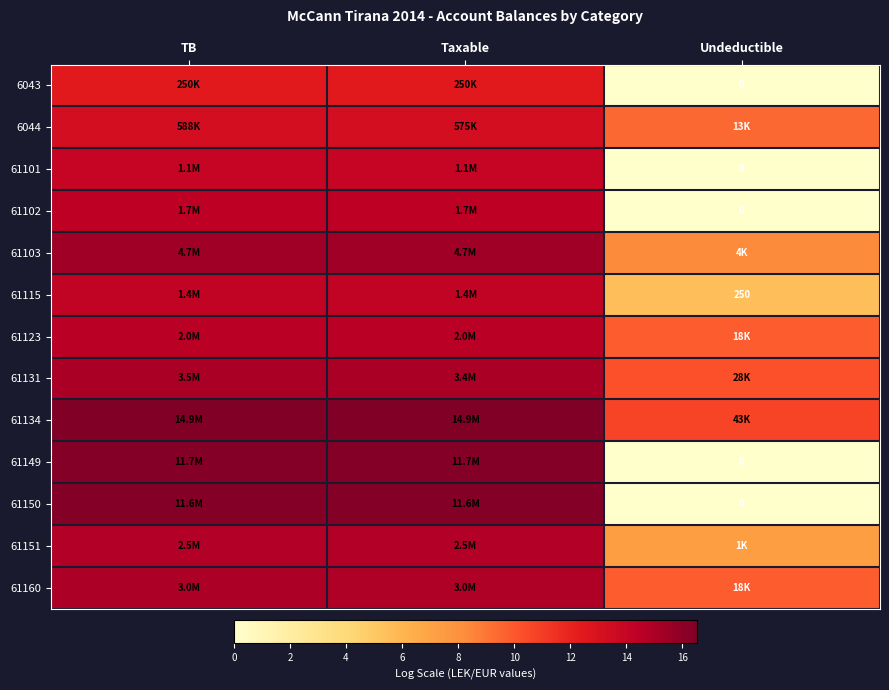

Which series has the largest total across all categories?

61134